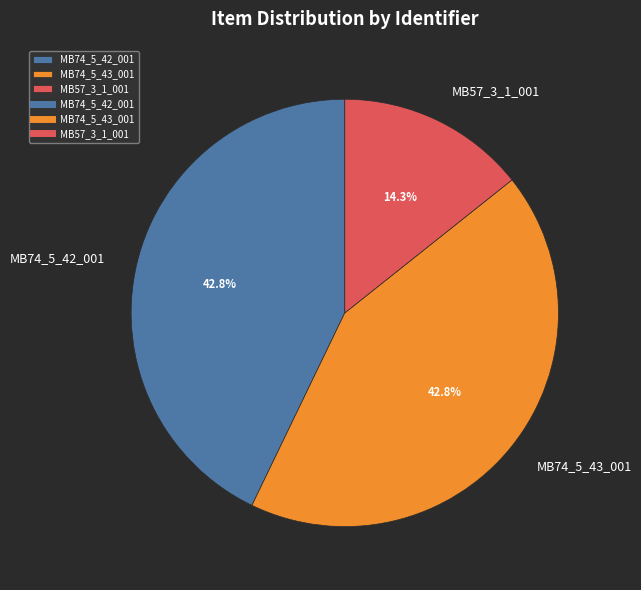

Is there a majority slice in this chart?

No